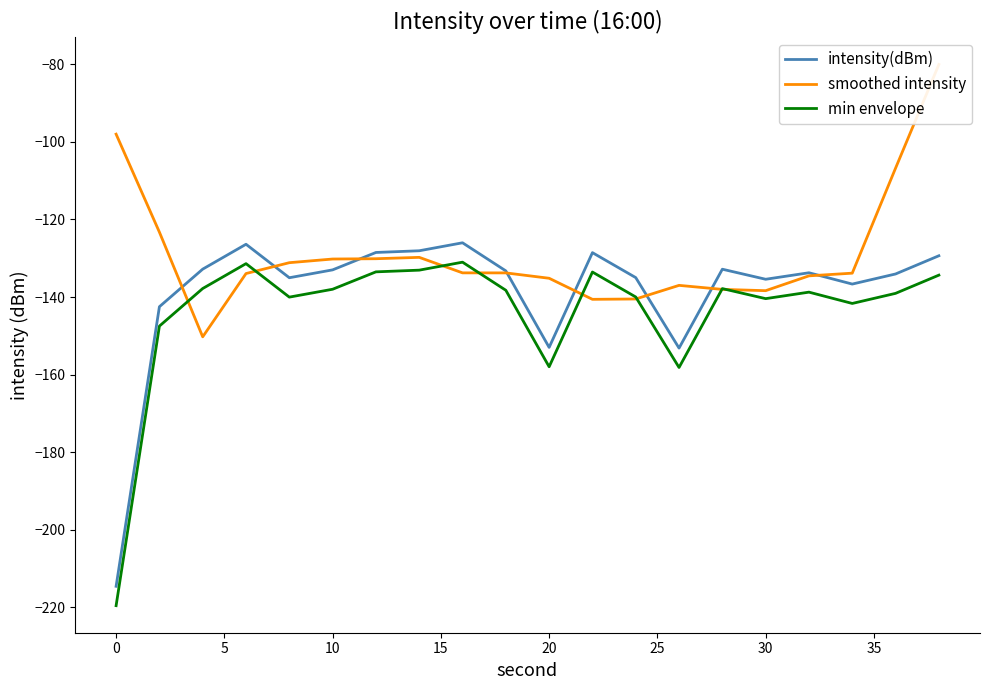

What is the highest value of the min envelope series?

-131.0